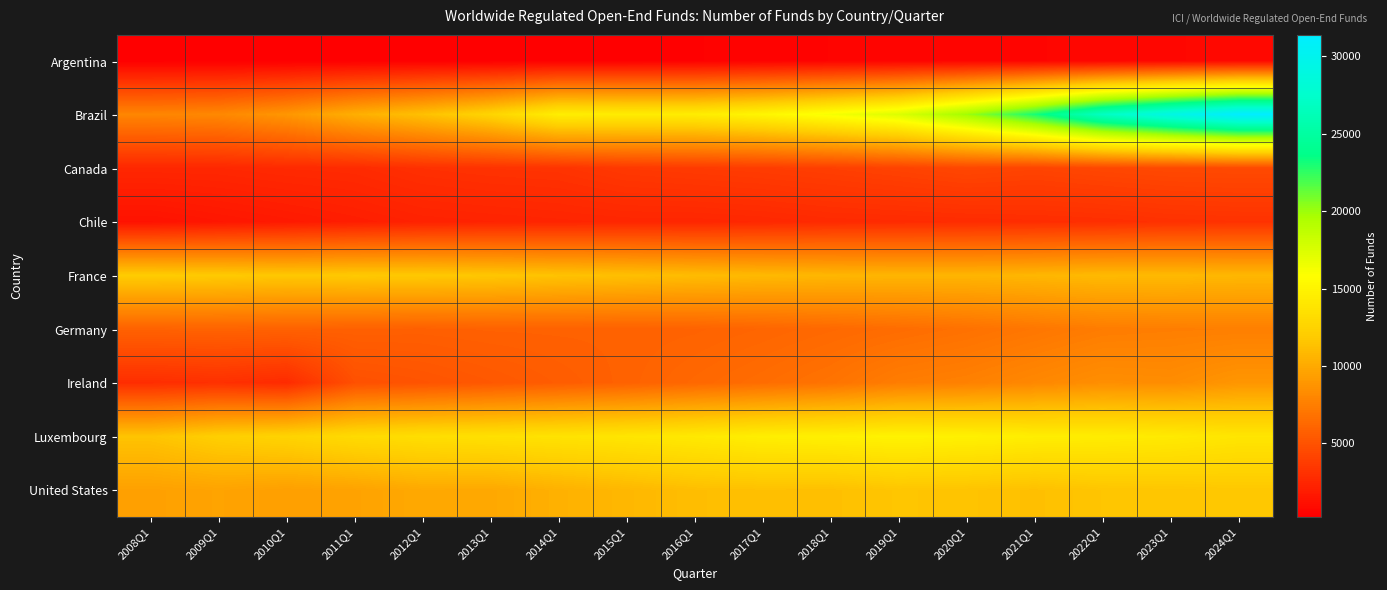

Which series has the largest range (max minus min)?

Brazil